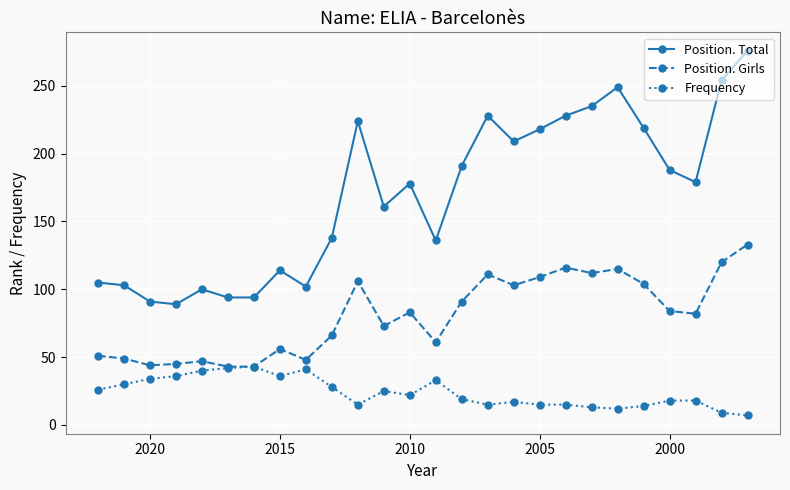

True or false: Position. Total and Position. Girls cross at least once.

False